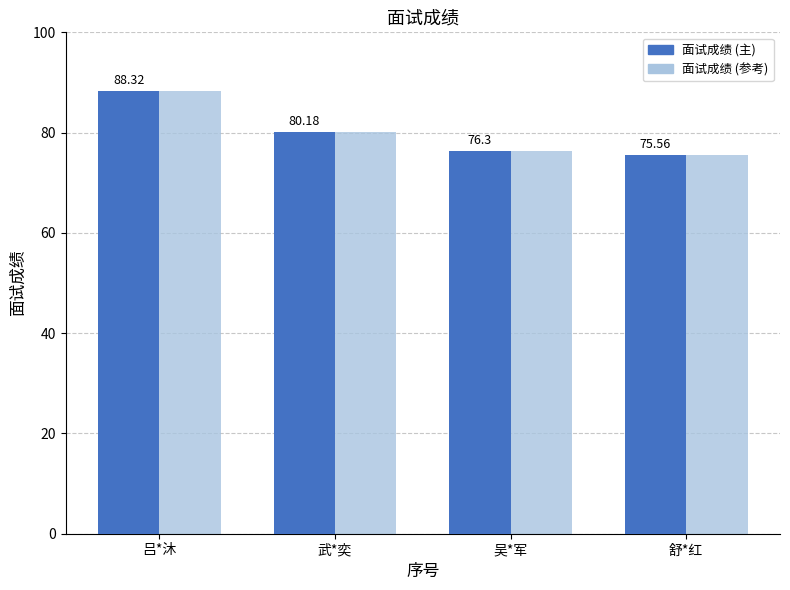

What is the difference between the values at 舒*红 and 武*奕?

4.6